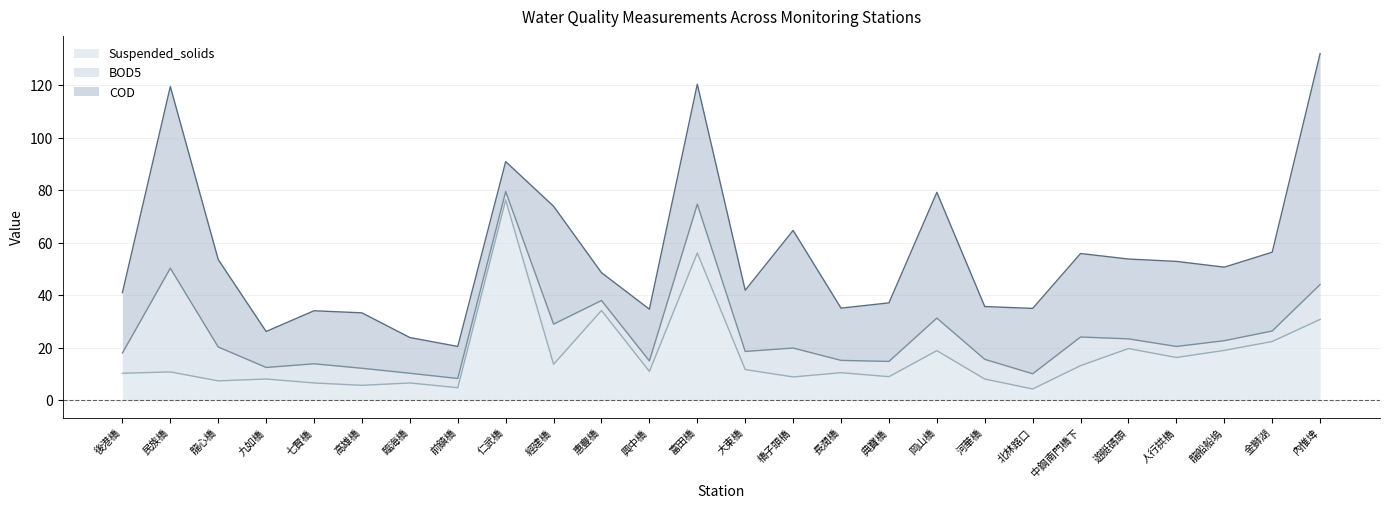

What is the label of the 14th point from the left?

大東橋